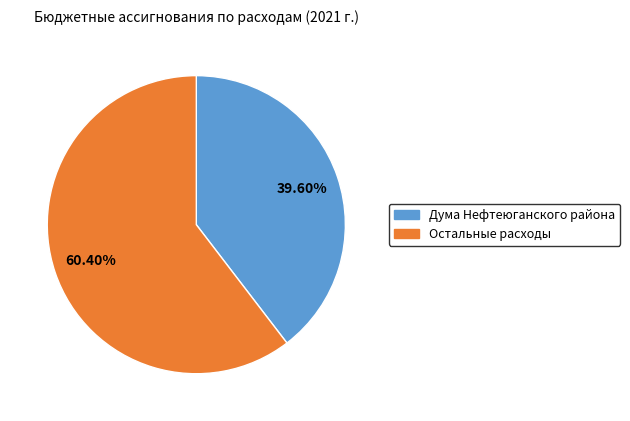

How many segments does this pie chart have?

2